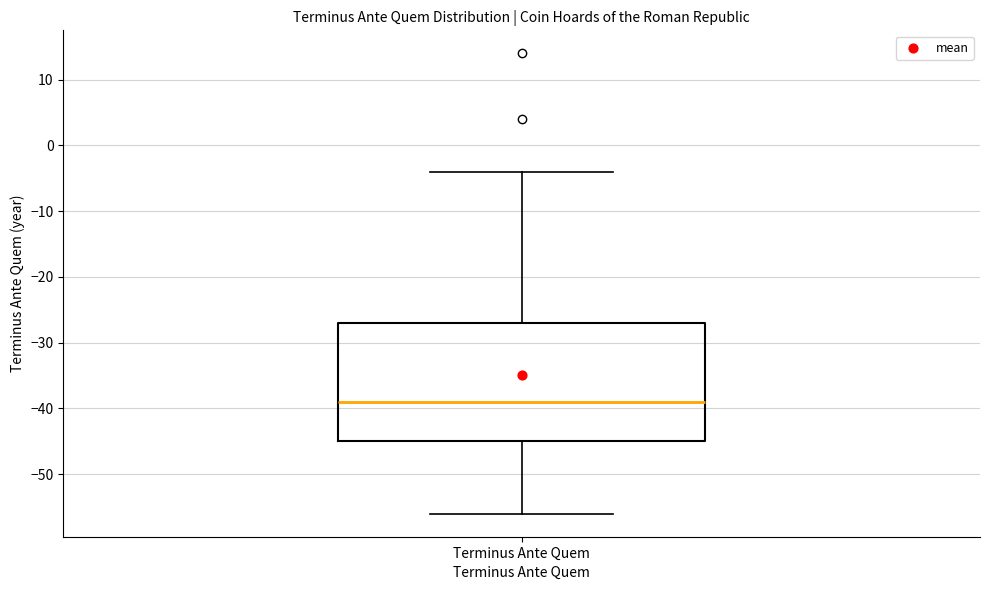

Transcribe this box plot: give where the median line is, the range the box spans, and where the two whiskers end, as read against the y-axis. The values are not printed on the chart, so give them approximately, as read against the axis.

median -39, box -45 to -27, whiskers -56 to -4